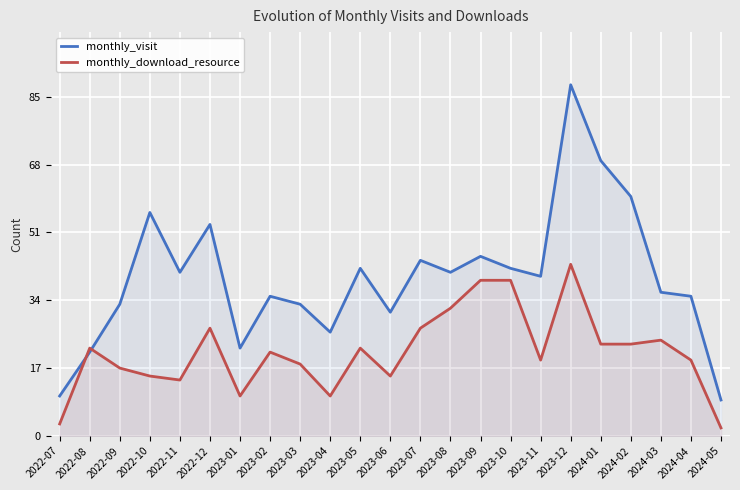

What is the total value across all series at 2022-11?

55